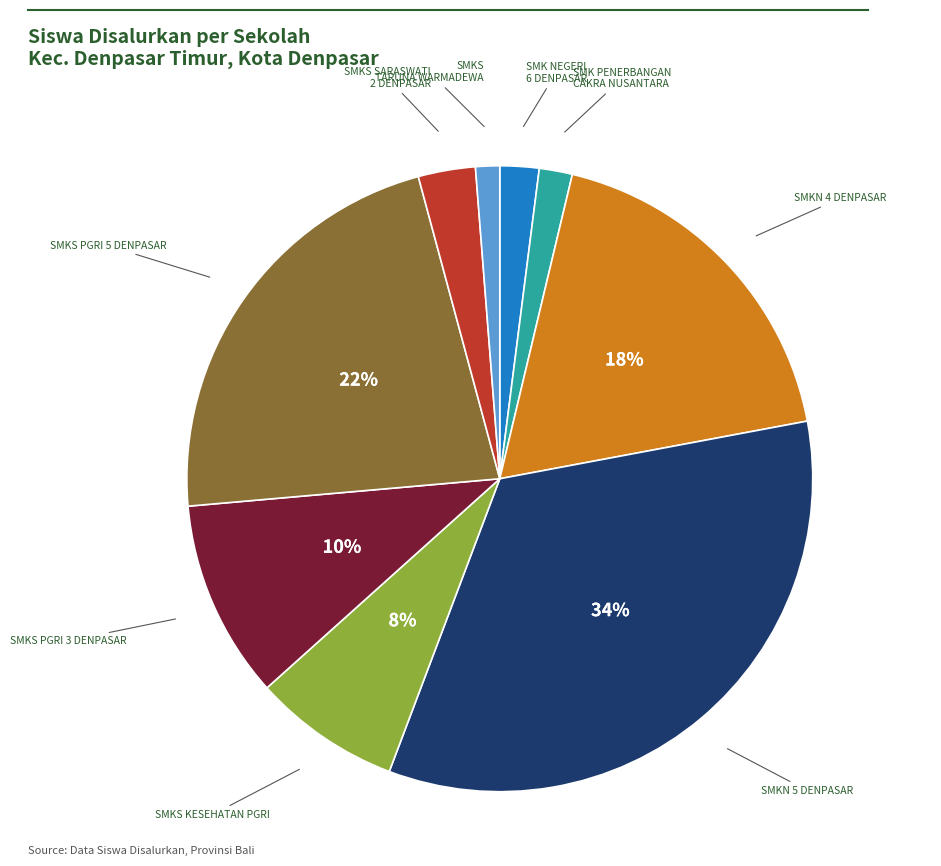

Is the sum of SMKS PGRI 5 DENPASAR and SMKS SARASWATI 2 DENPASAR greater than half?

No